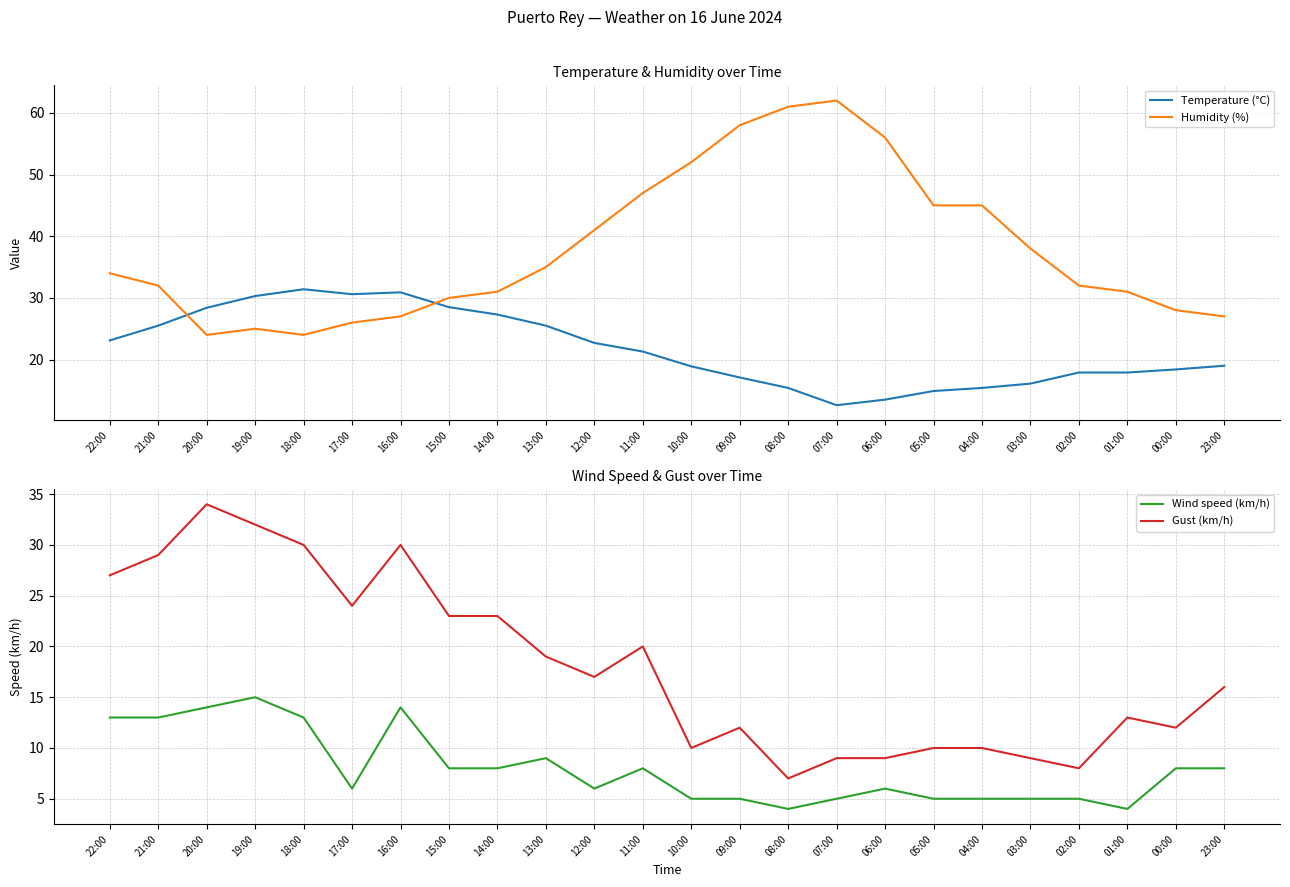

How many intersections are there between Humidity (%) and Gust (km/h)?

4